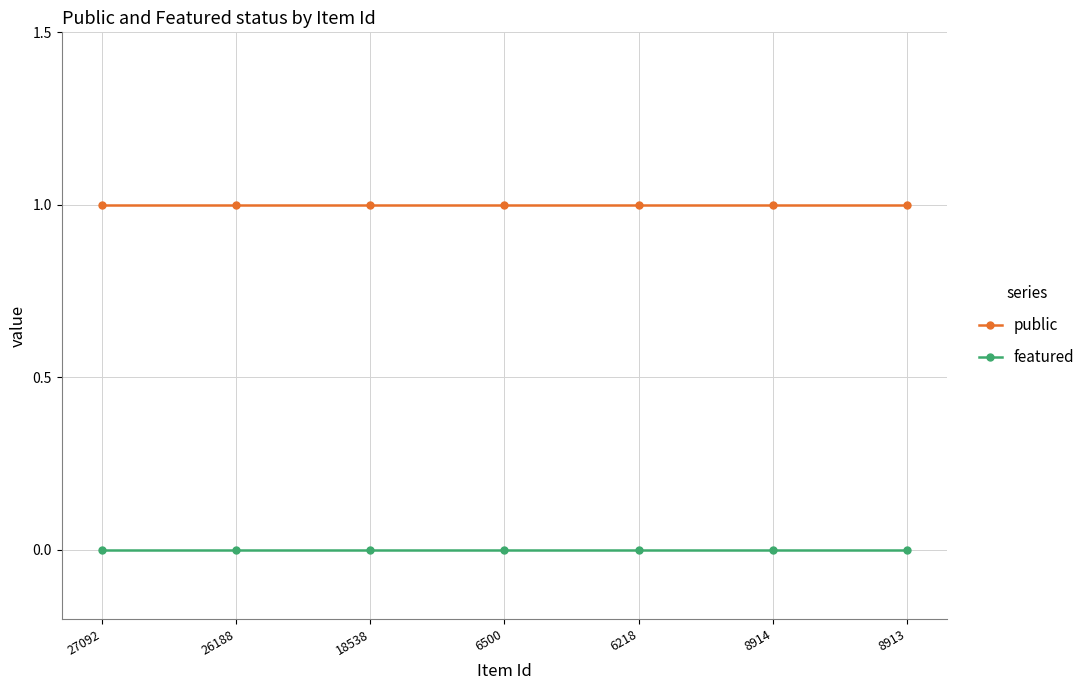

Is the value of public at 26188 greater than the value of featured at 6218?

Yes